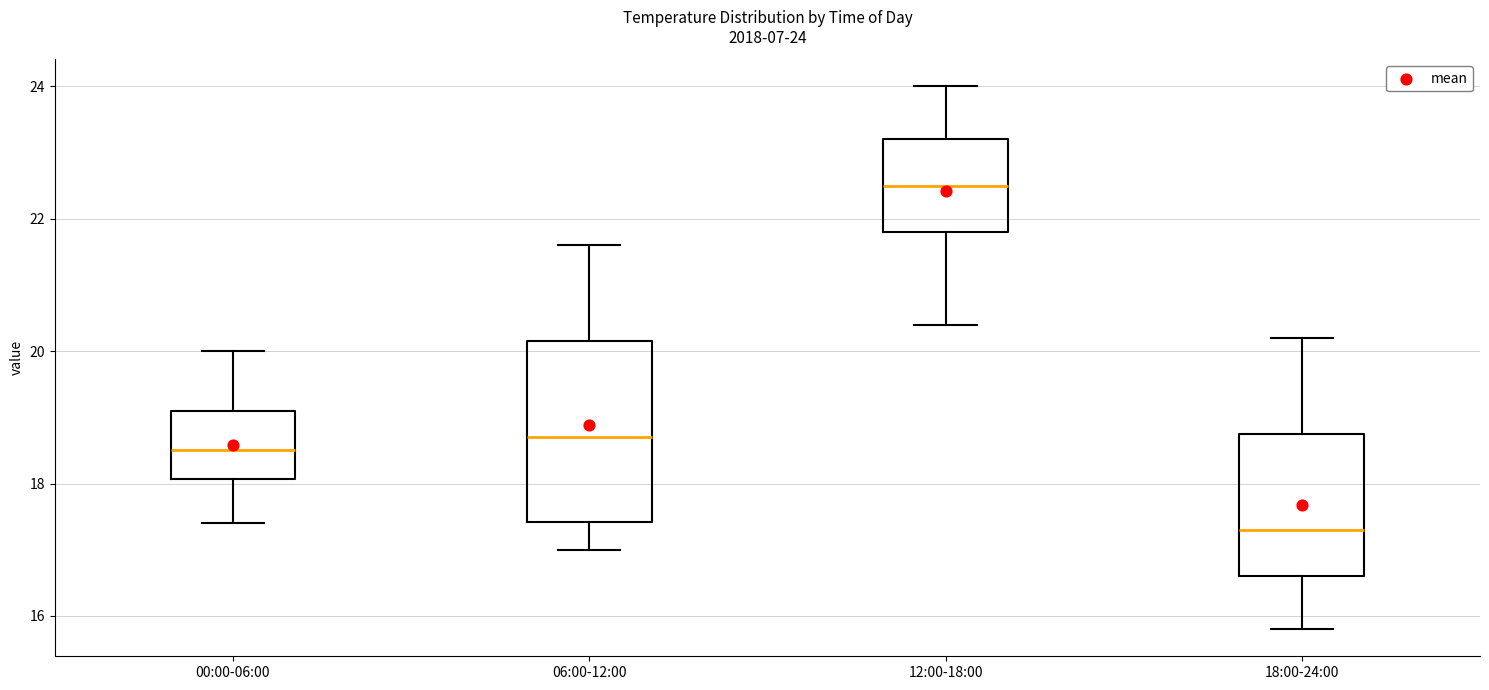

Which box is the tallest, from its lower edge to its upper edge?

06:00-12:00